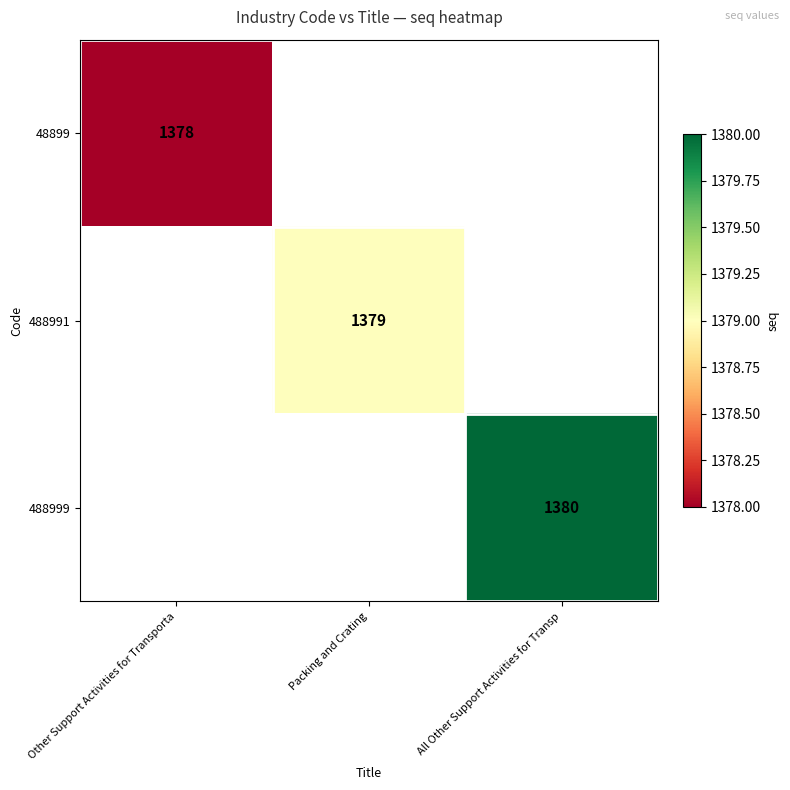

Between Other Support Activities for Transporta and All Other Support Activities for Transp, which is larger?

All Other Support Activities for Transp